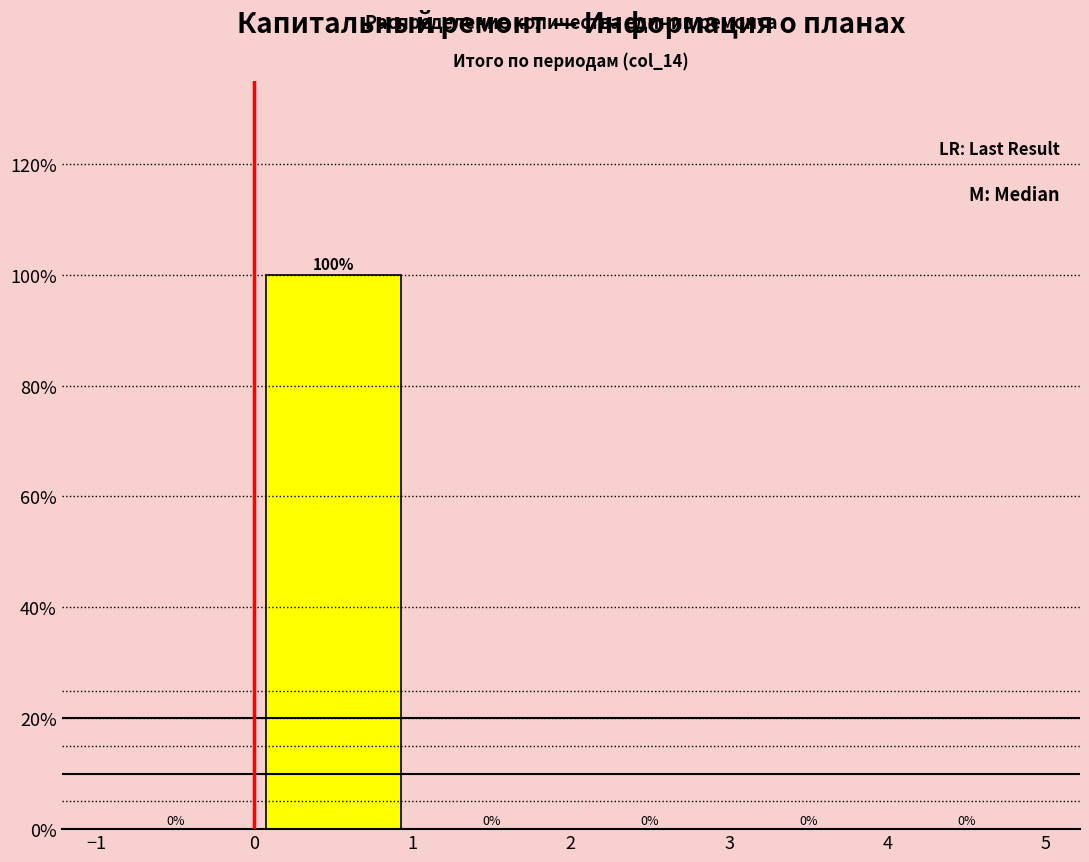

Reading left to right, transcribe this chart: for each bar, give the range it covers on the x-axis and its height.

-1 to 0: 0
0 to 1: 100
1 to 2: 0
2 to 3: 0
3 to 4: 0
4 to 5: 0